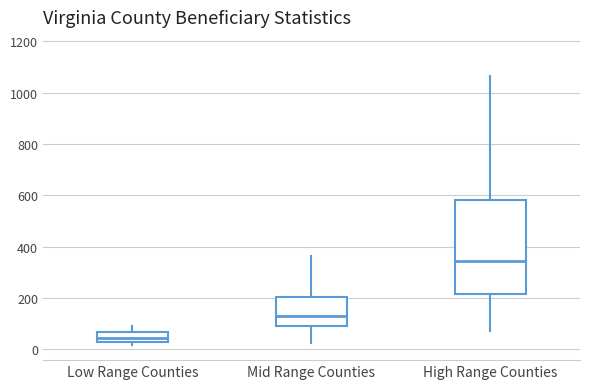

Where is the lower edge of the box for Mid Range Counties on the y-axis? The values are not printed on the chart, so give them approximately, as read against the axis.

100